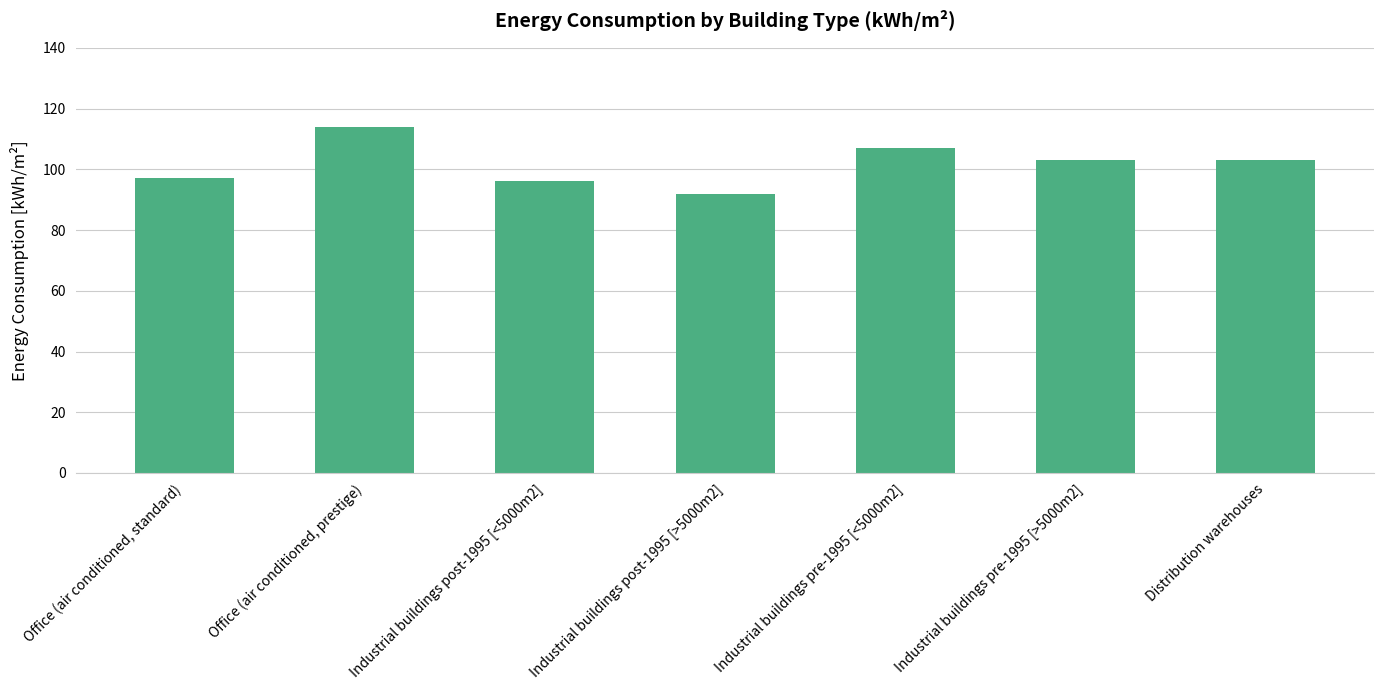

What is the label of the 2nd bar from the left?

Office (air conditioned, prestige)